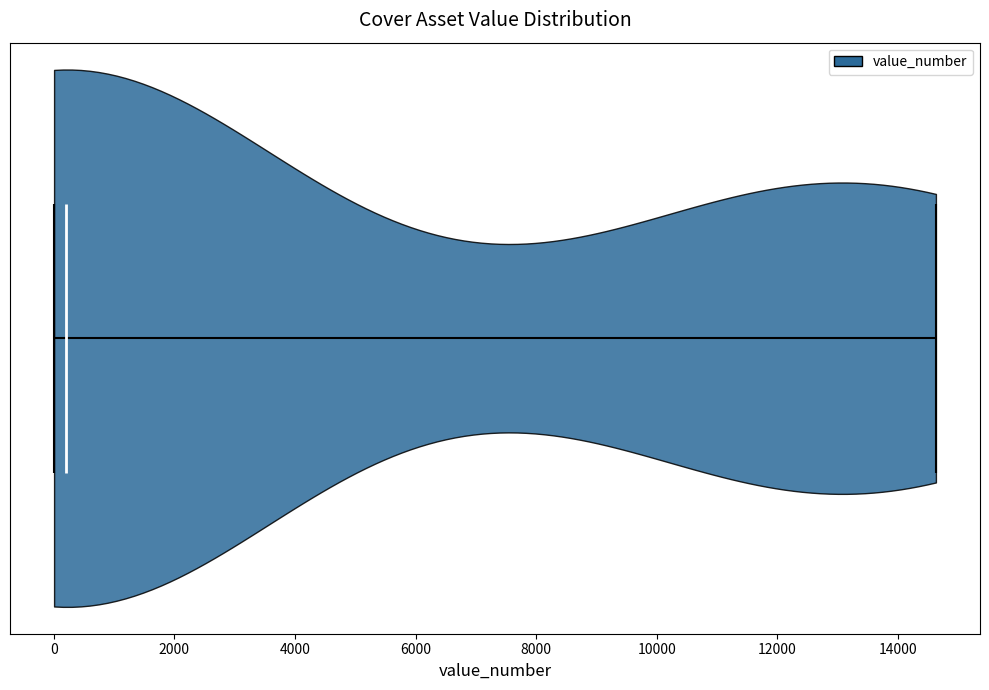

Read this violin plot against the x-axis: where its median line is, and the lowest and highest points the violin reaches. The values are not printed on the chart, so give them approximately, as read against the axis.

median line 200, lowest point 0, highest point 14600